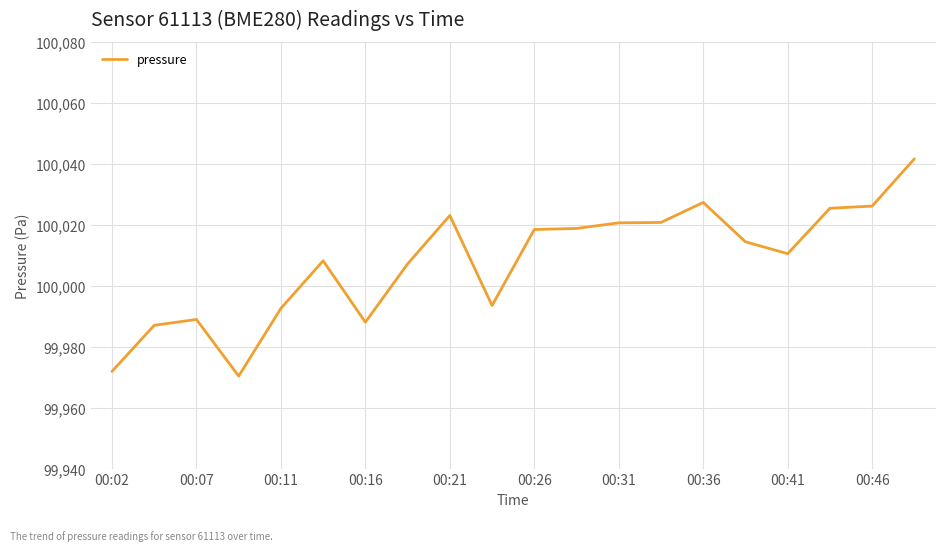

What is the difference between the maximum and minimum values?

71.3